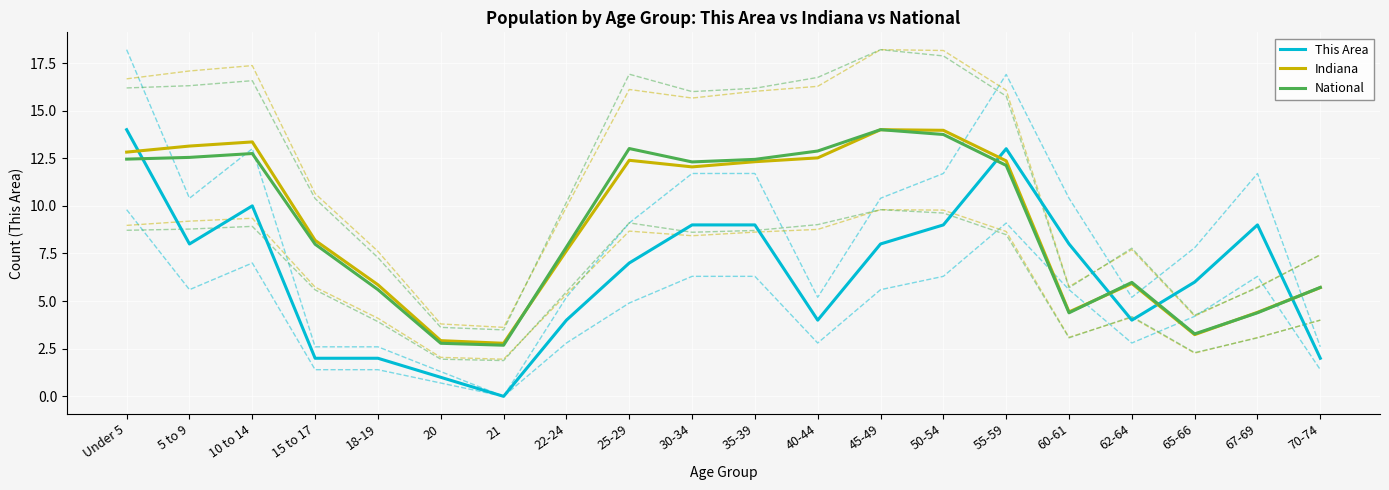

What is the sum of all This Area values?

129.0